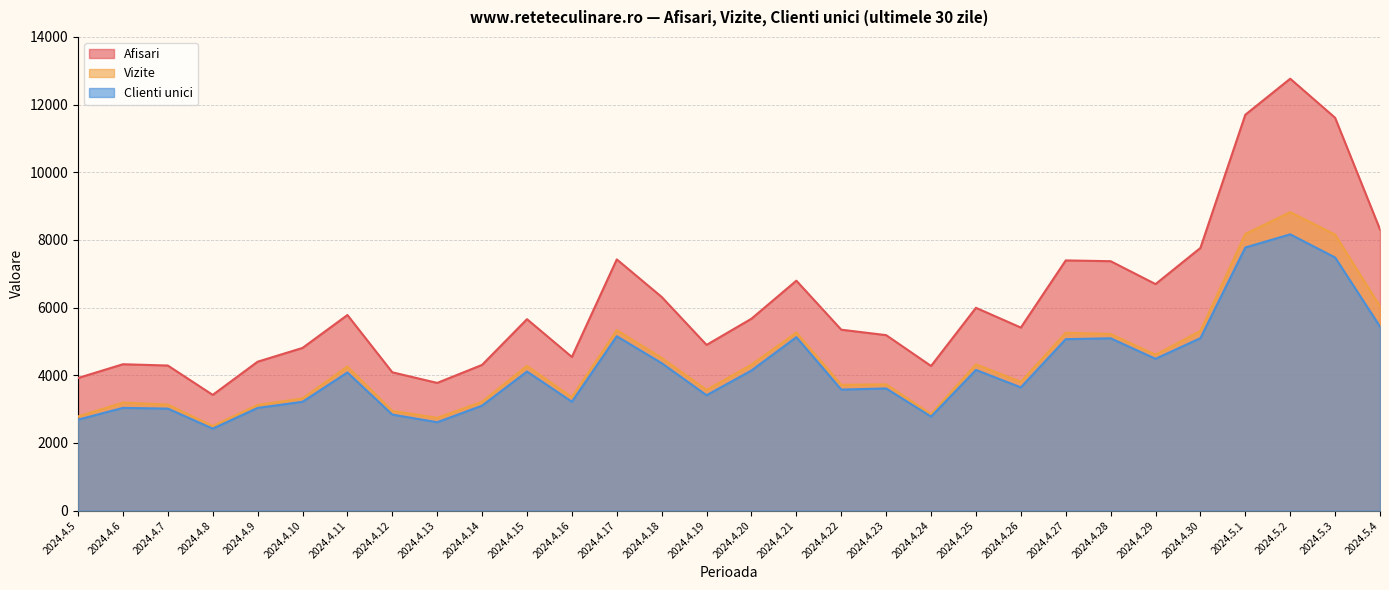

True or false: Vizite and Afisari cross at least once.

False